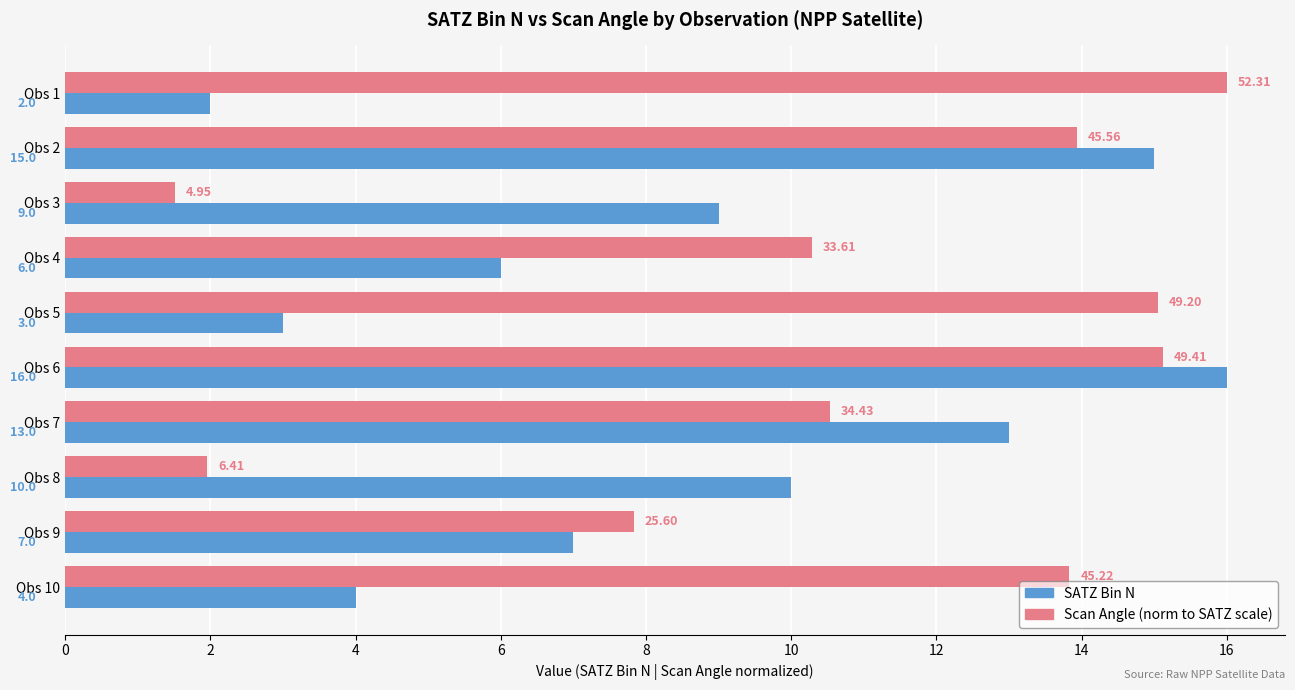

At which category is the sum across all series the highest?

Obs 6